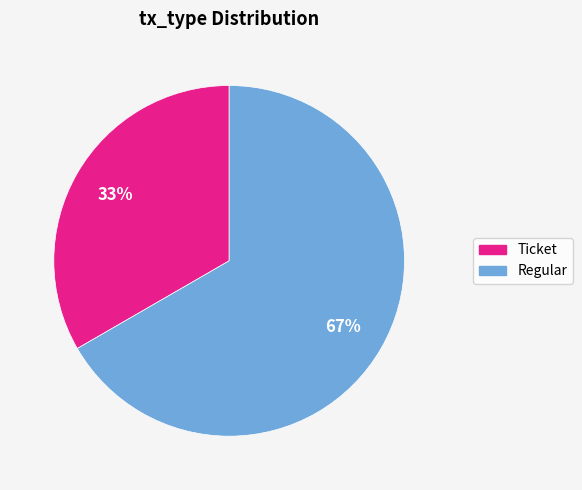

Is the sum of Regular and Ticket greater than half?

Yes